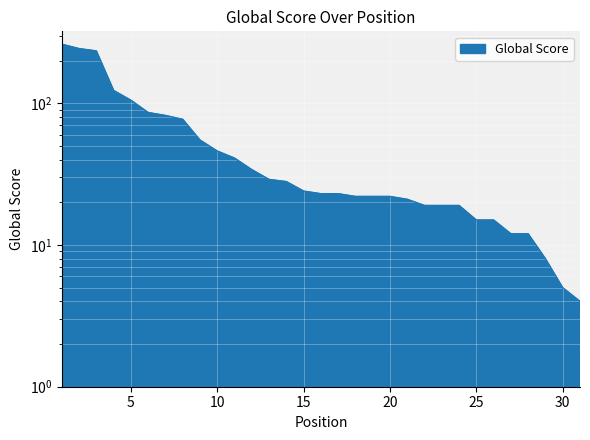

List the labels in order of value, largest first.

1, 2, 3, 4, 5, 6, 7, 8, 9, 10, 11, 12, 13, 14, 15, 16, 17, 18, 19, 20, 21, 22, 23, 24, 25, 26, 27, 28, 29, 30, 31